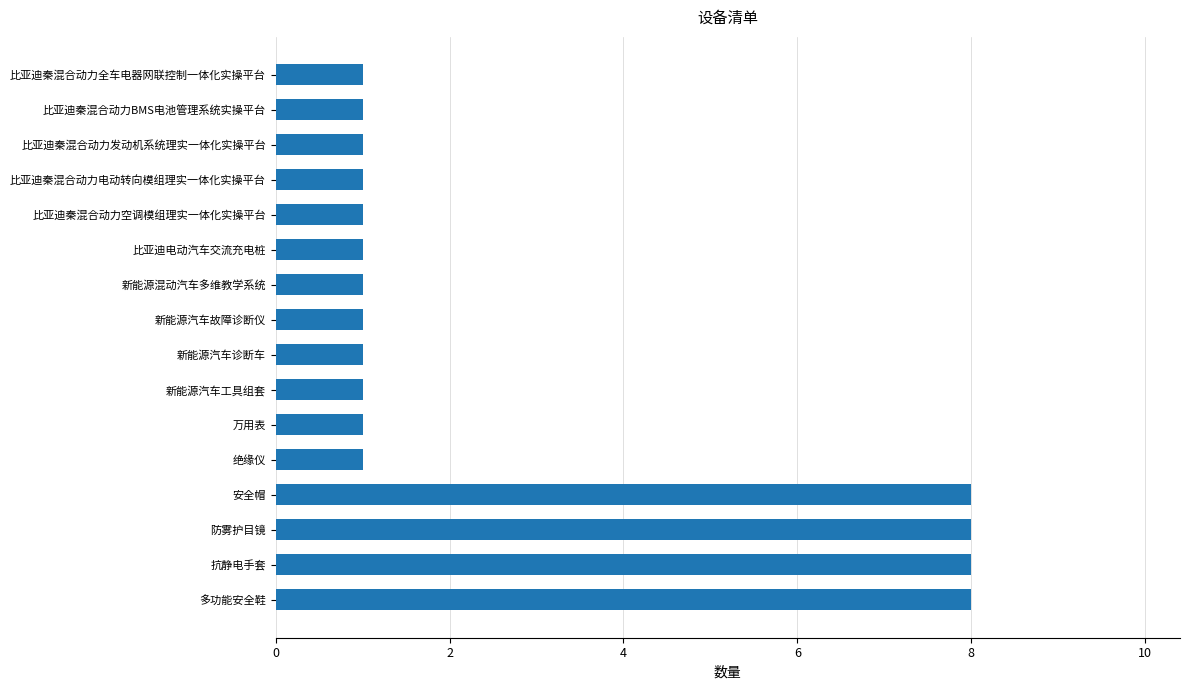

The value at 新能源汽车故障诊断仪 is 1. True or false?

True